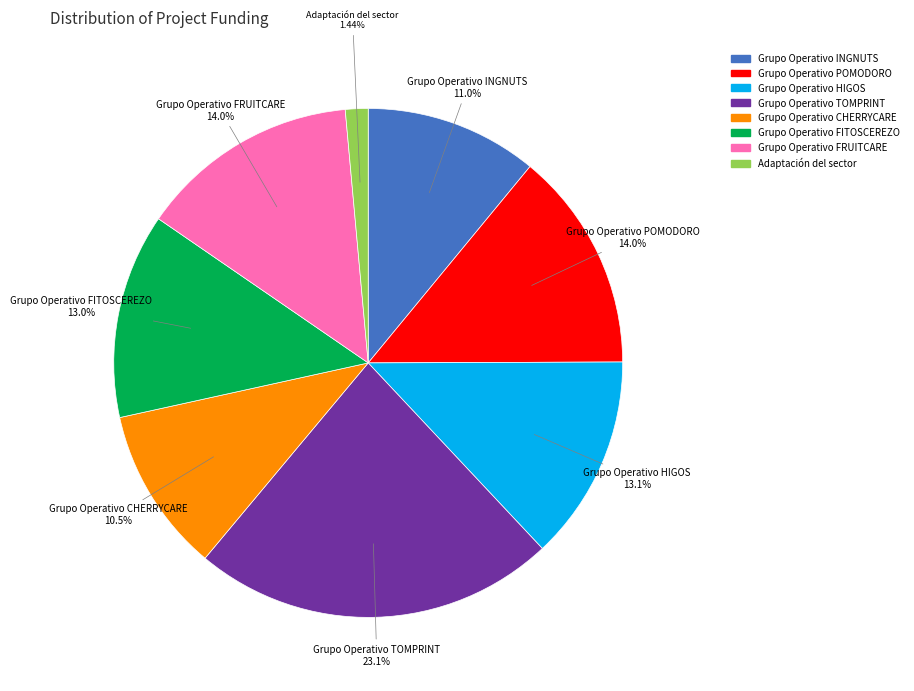

Is there a majority slice in this chart?

No